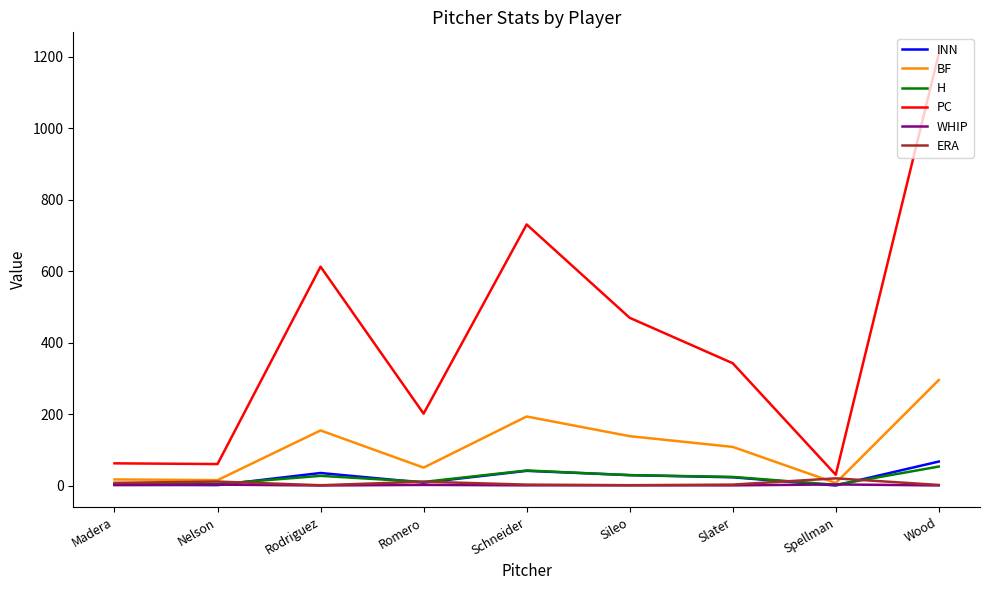

True or false: WHIP has a value of 4.0 at Spellman.

True